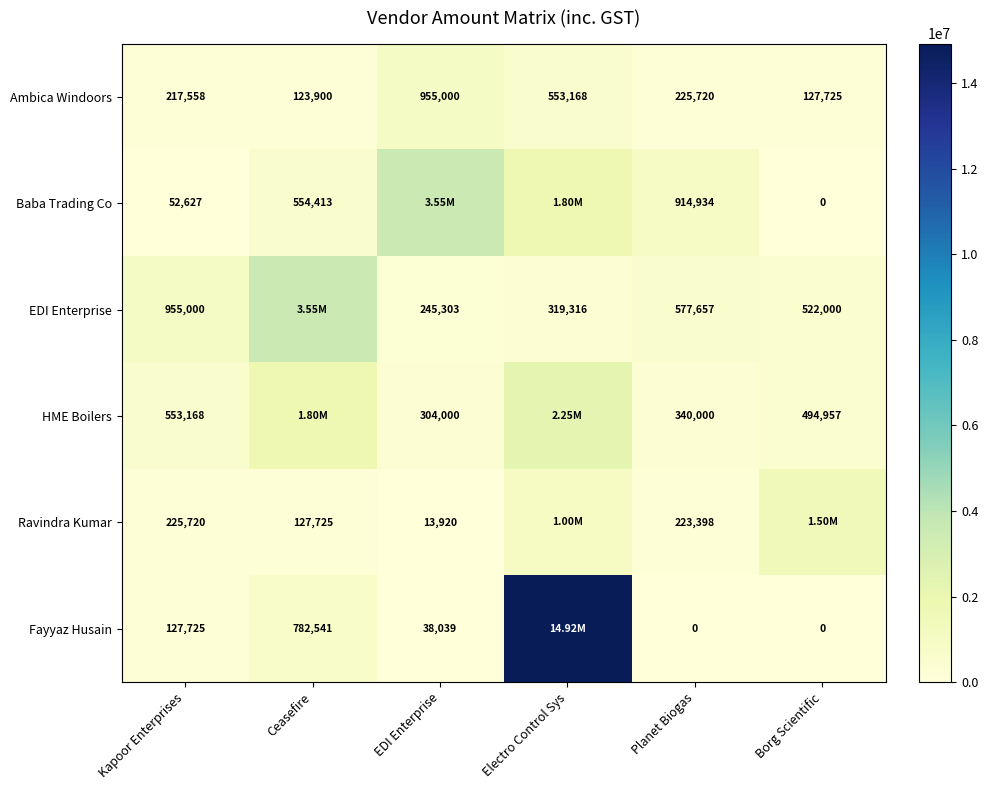

What is the difference between the maximum and minimum values in the Ambica Windoors series?

831100